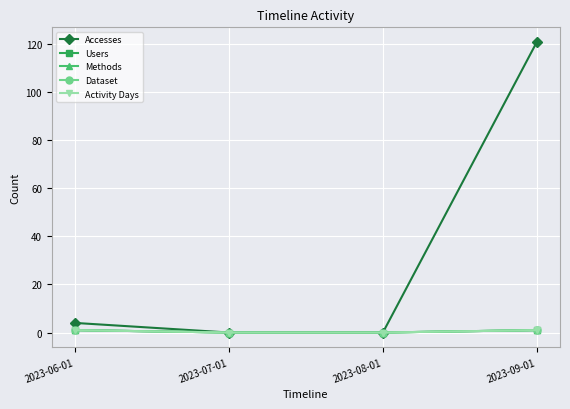

Is the value of Users at 2023-08-01 greater than the value of Accesses at 2023-09-01?

No